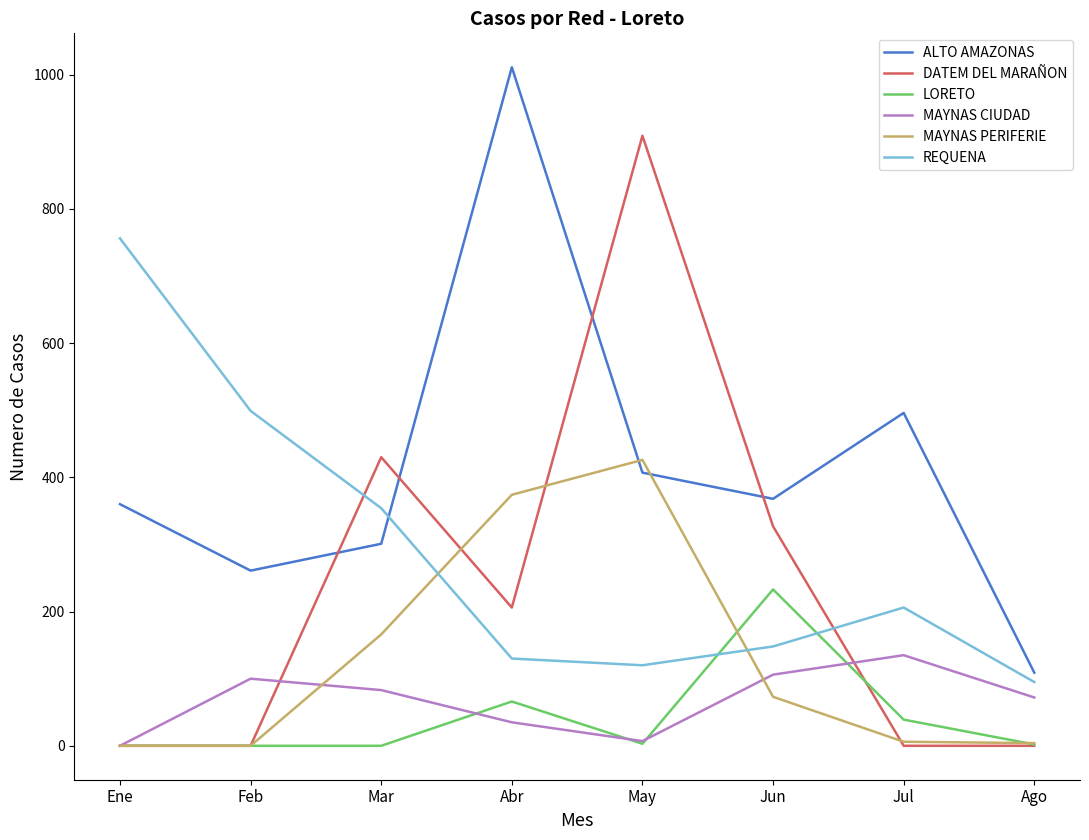

At Mar, list the series in order from smallest to largest.

LORETO, MAYNAS CIUDAD, MAYNAS PERIFERIE, ALTO AMAZONAS, REQUENA, DATEM DEL MARAÑON